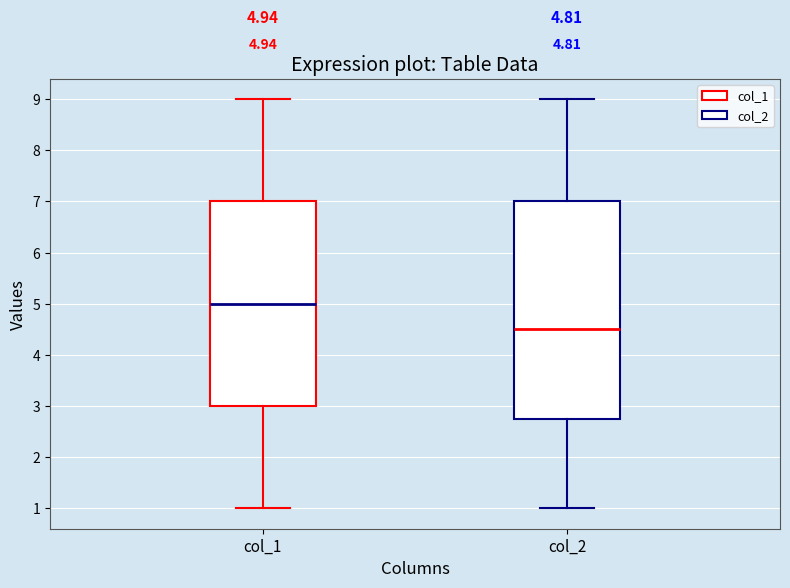

Which box's median line is the highest?

col_1